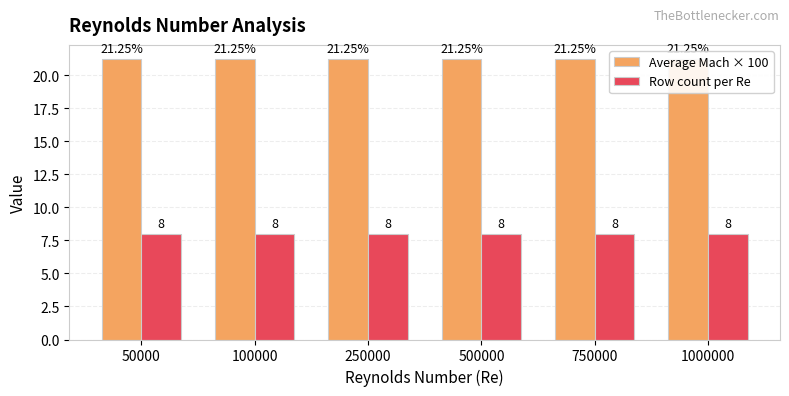

Reading left to right, what are all the values shown in this chart?

Average Mach × 100: 50000=21.2	100000=21.2	250000=21.2	500000=21.2	750000=21.2	1000000=21.2
Row count per Re: 50000=8.0	100000=8.0	250000=8.0	500000=8.0	750000=8.0	1000000=8.0